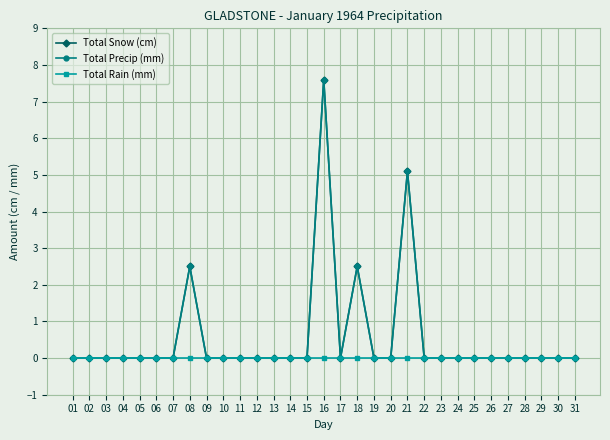

At which label is Total Precip (mm) closest to 3?

08